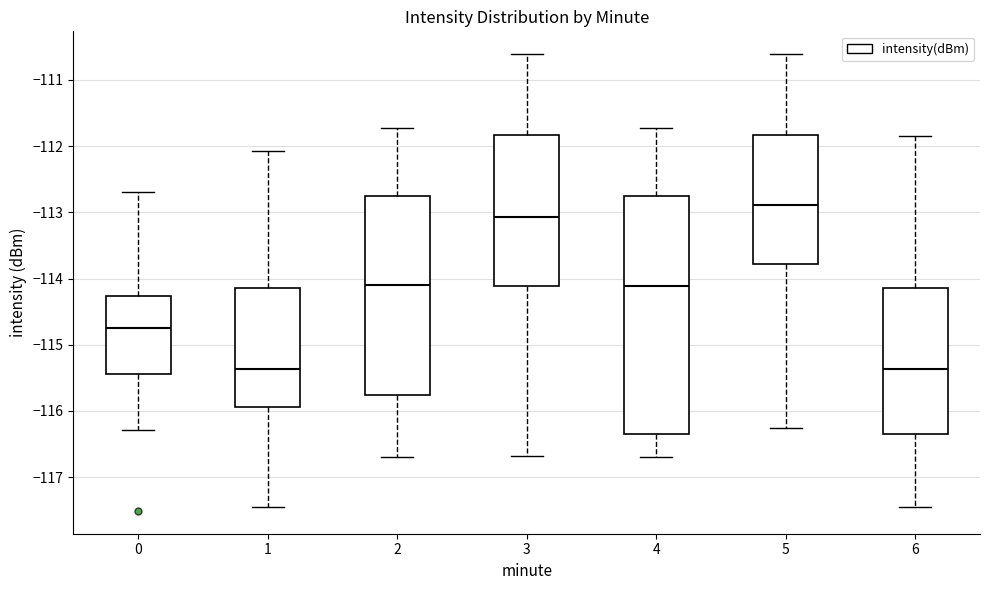

Reading left to right, transcribe this box plot: for each box, give where its median line is, the range the box spans, and where its two whiskers end, as read against the y-axis. The values are not printed on the chart, so give them approximately, as read against the axis.

0: median -114.7, box -115.4 to -114.3, whiskers -116.3 to -112.7
1: median -115.4, box -115.9 to -114.1, whiskers -117.4 to -112.1
2: median -114.1, box -115.8 to -112.7, whiskers -116.7 to -111.7
3: median -113.1, box -114.1 to -111.8, whiskers -116.7 to -110.6
4: median -114.1, box -116.3 to -112.7, whiskers -116.7 to -111.7
5: median -112.9, box -113.8 to -111.8, whiskers -116.3 to -110.6
6: median -115.4, box -116.3 to -114.1, whiskers -117.4 to -111.8